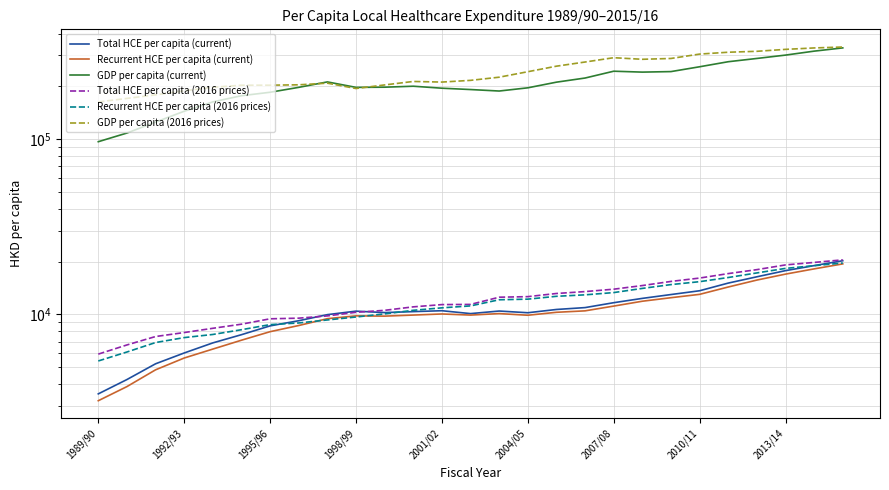

Does the chart have visible grid lines?

Yes